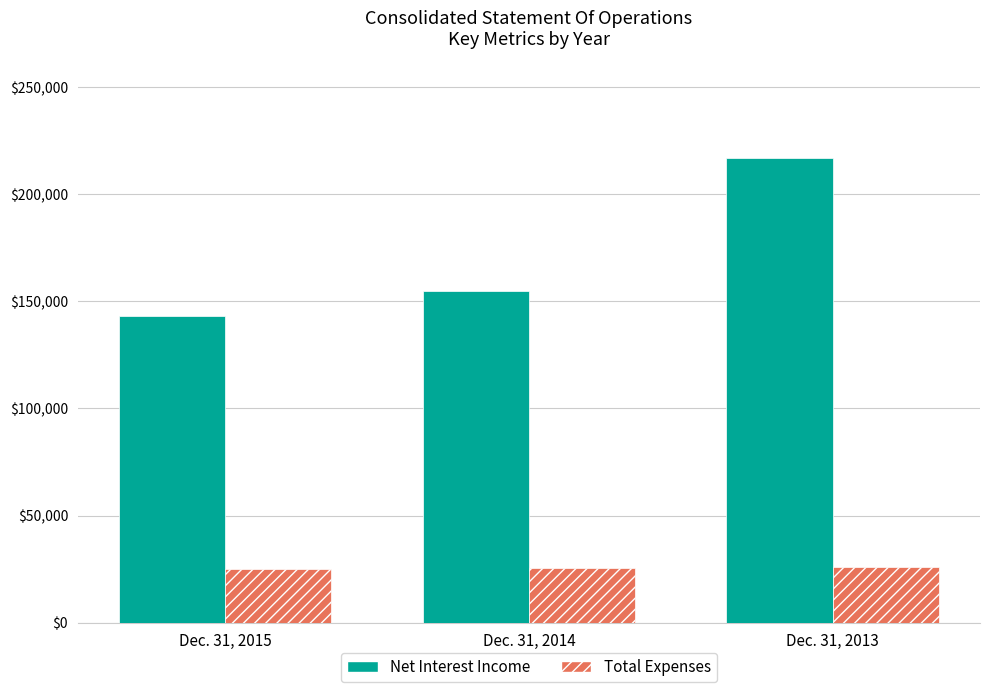

What is the total value across all series at Dec. 31, 2013?

242866